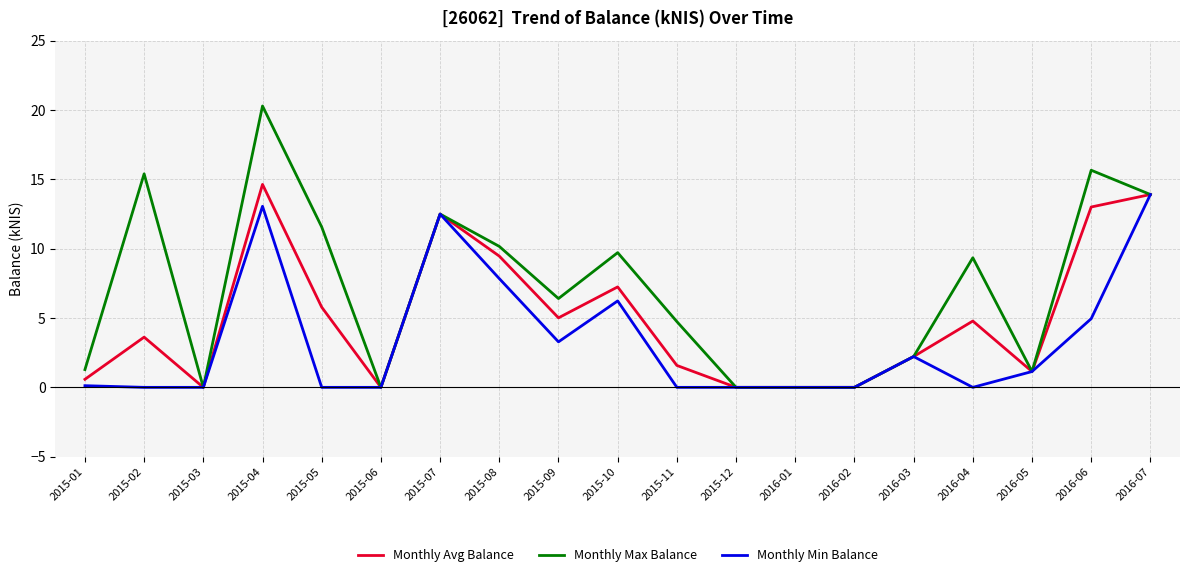

How many lines are shown in the chart?

3